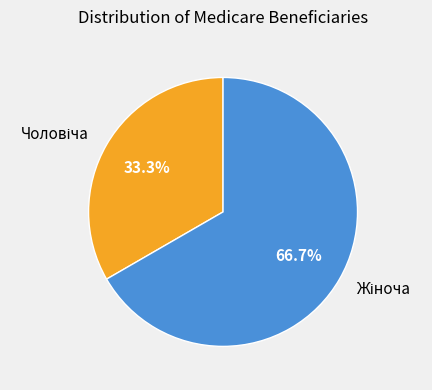

Is there any slice that represents more than half of the pie?

Yes